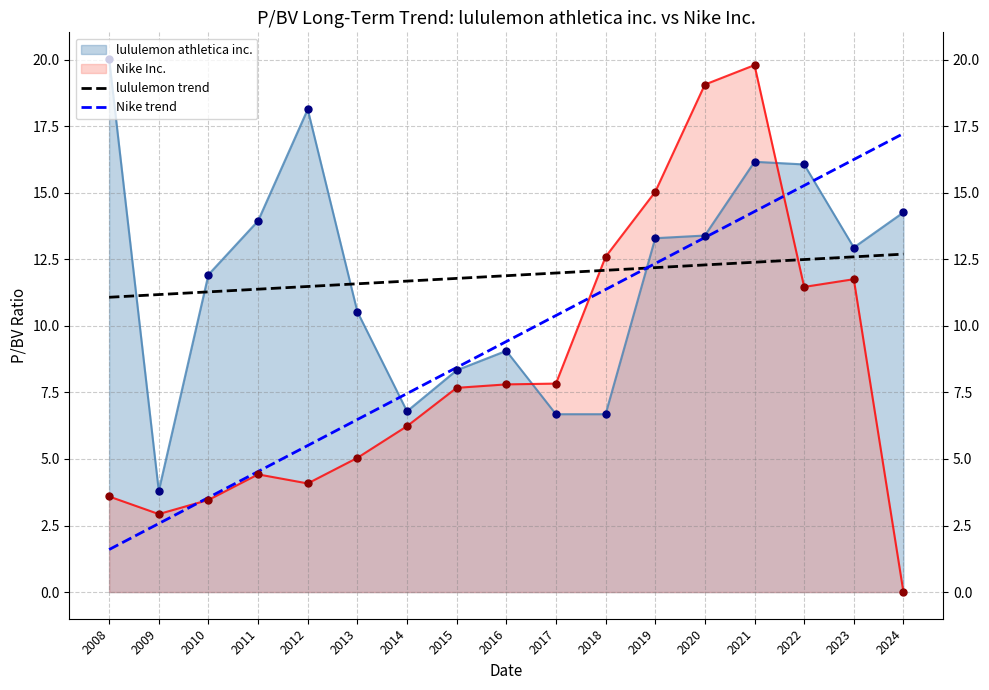

Which series has the largest total across all categories?

lululemon trend